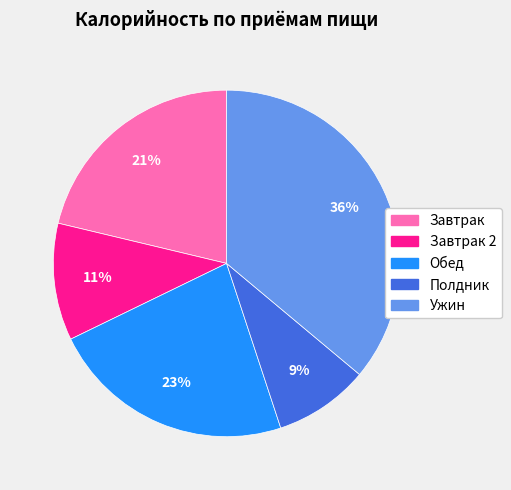

Is there any slice that represents more than half of the pie?

No